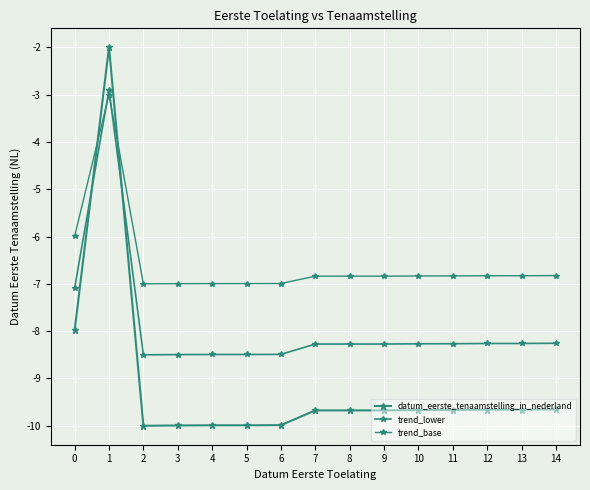

How many lines are shown in the chart?

3